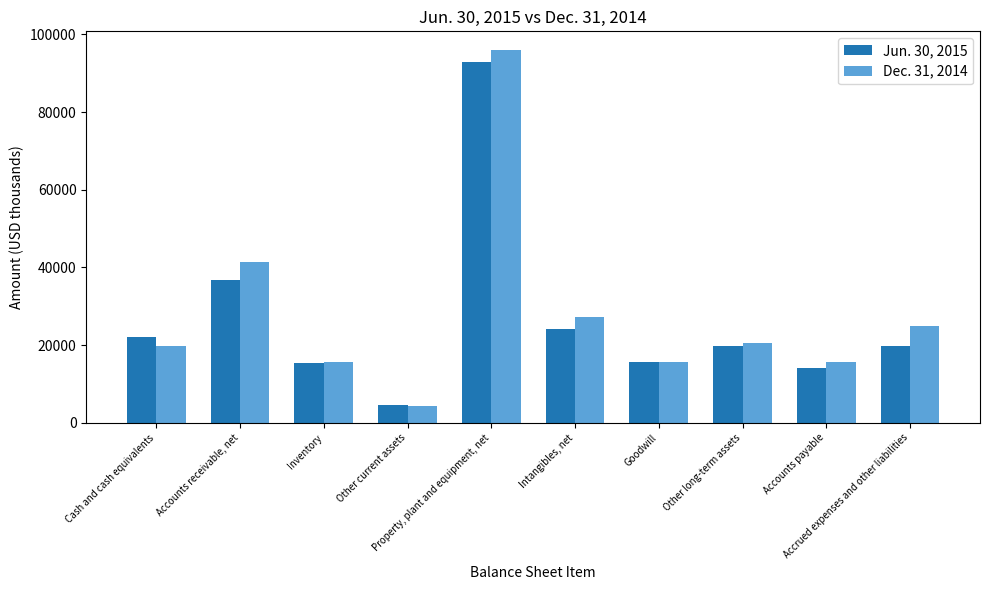

At which label does Dec. 31, 2014 reach its minimum?

Other current assets